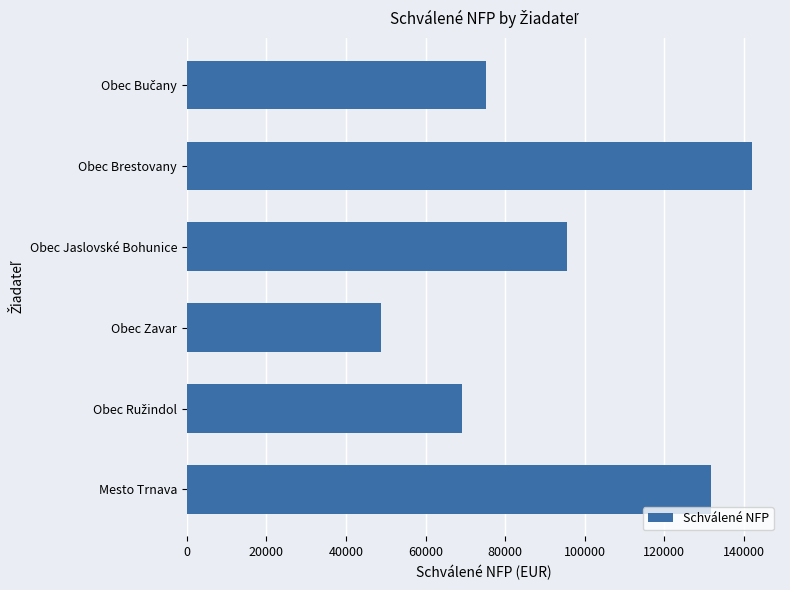

Count the number of data series in this chart.

1